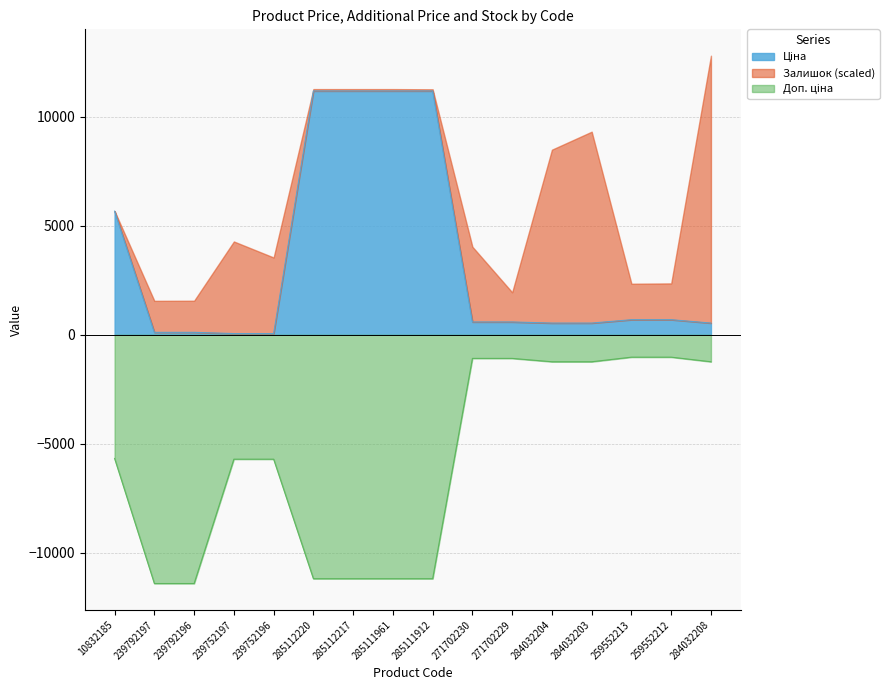

True or false: Ціна and Доп. ціна cross at least once.

False